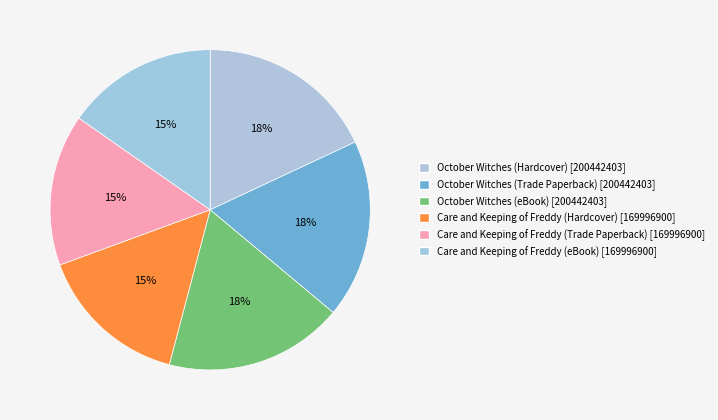

How many segments does this pie chart have?

6